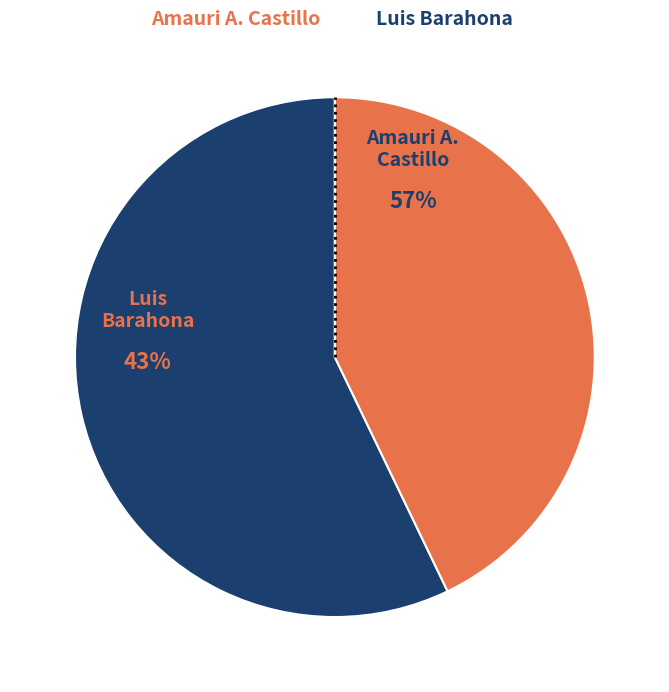

How much of the chart is everything except Luis Barahona?

57.1%